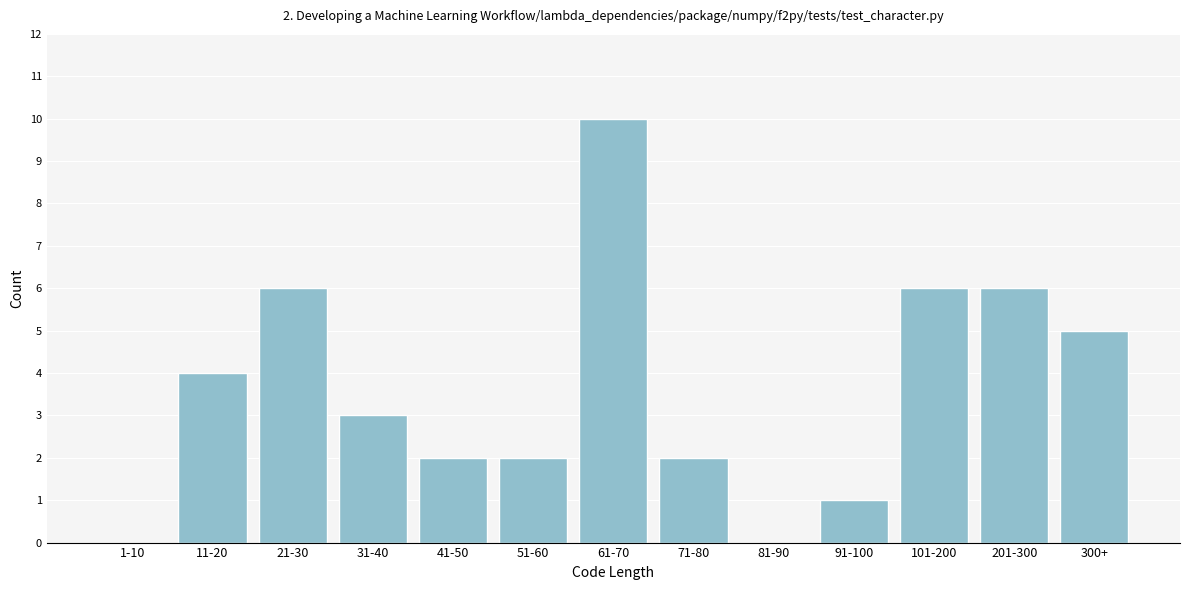

Reading left to right, what are all the values shown in this chart?

1-10=0	11-20=4	21-30=6	31-40=3	41-50=2	51-60=2	61-70=10	71-80=2	81-90=0	91-100=1	101-200=6	201-300=6	300+=5